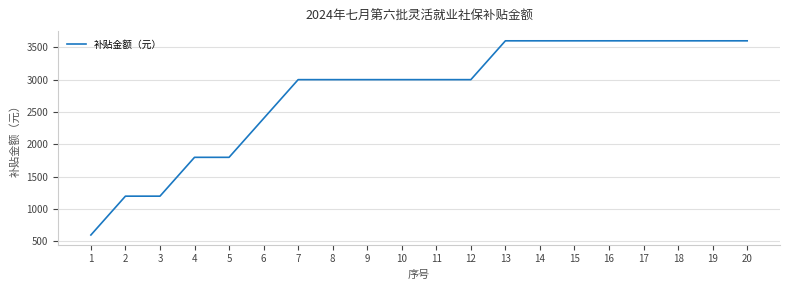

Approximately how many times larger is the value at 17 compared to 3?

3.0